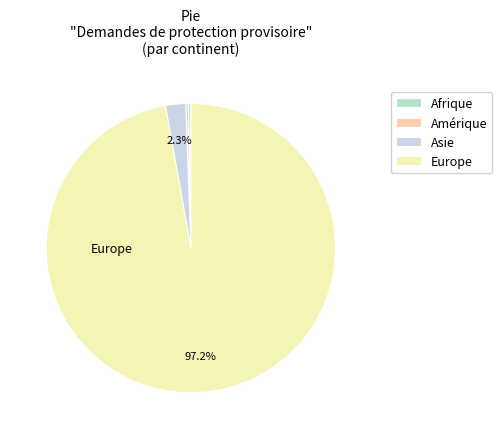

How many segments does this pie chart have?

4